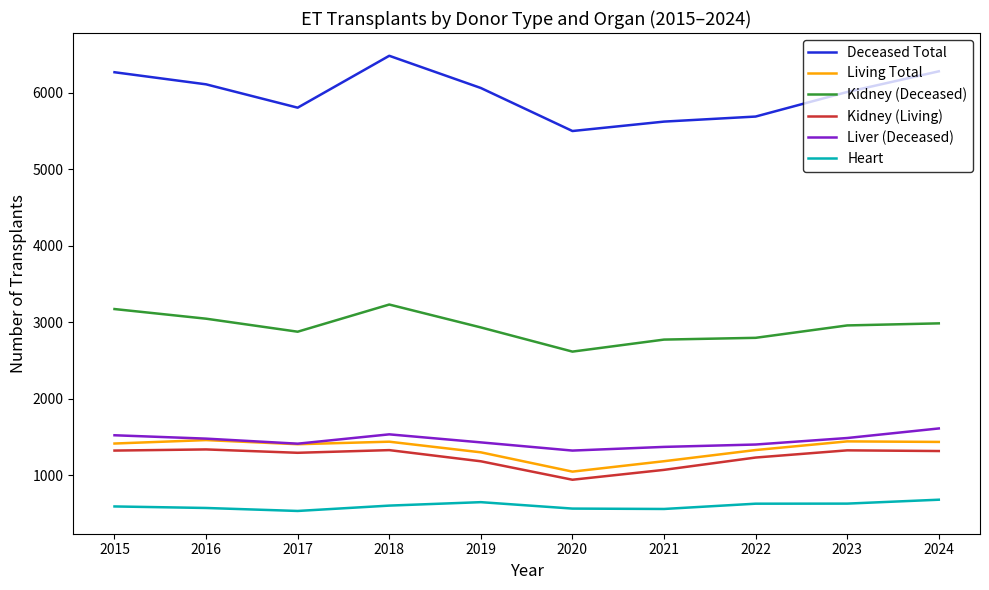

Does the chart display data point markers on the line(s)?

No